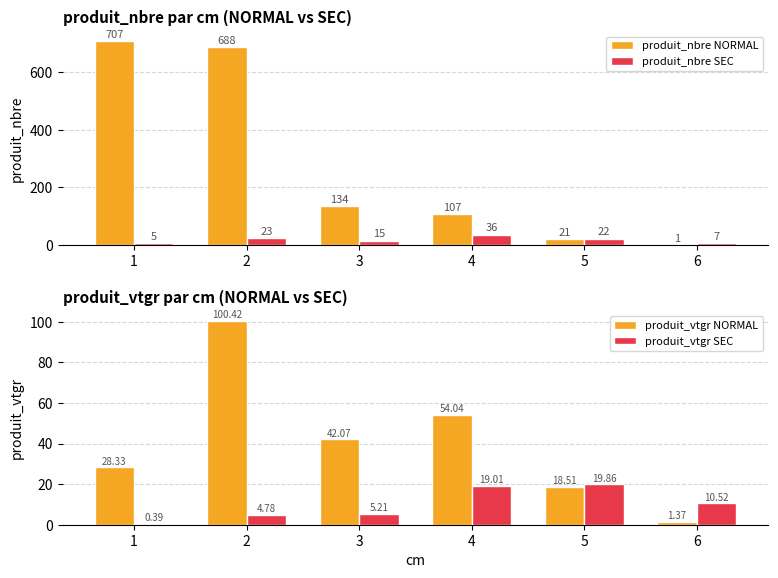

How many data points in produit_vtgr NORMAL are above 42?

3